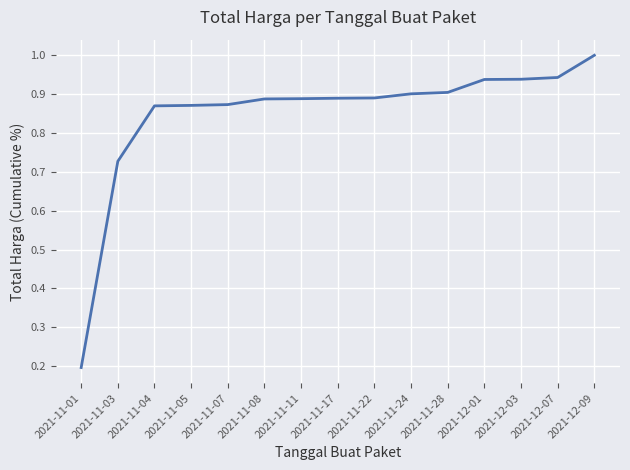

What position from the right is 2021-11-05?

12